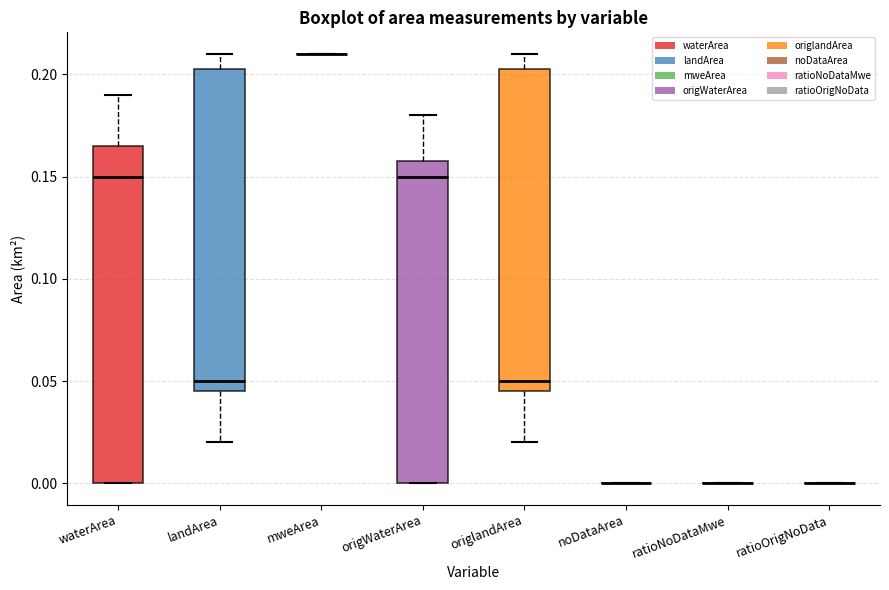

Reading left to right, read every box against the y-axis: the position of its median line, the range the box covers, and the ends of its whiskers. The values are not printed on the chart, so give them approximately, as read against the axis.

waterArea: median 0.150, box 0.000 to 0.165, whiskers 0.000 to 0.190
landArea: median 0.050, box 0.045 to 0.205, whiskers 0.020 to 0.210
mweArea: box collapsed to a line at 0.210, whiskers 0.210 to 0.210
origWaterArea: median 0.150, box 0.000 to 0.160, whiskers 0.000 to 0.180
origlandArea: median 0.050, box 0.045 to 0.205, whiskers 0.020 to 0.210
noDataArea: box collapsed to a line at 0.000, whiskers 0.000 to 0.000
ratioNoDataMwe: box collapsed to a line at 0.000, whiskers 0.000 to 0.000
ratioOrigNoData: box collapsed to a line at 0.000, whiskers 0.000 to 0.000